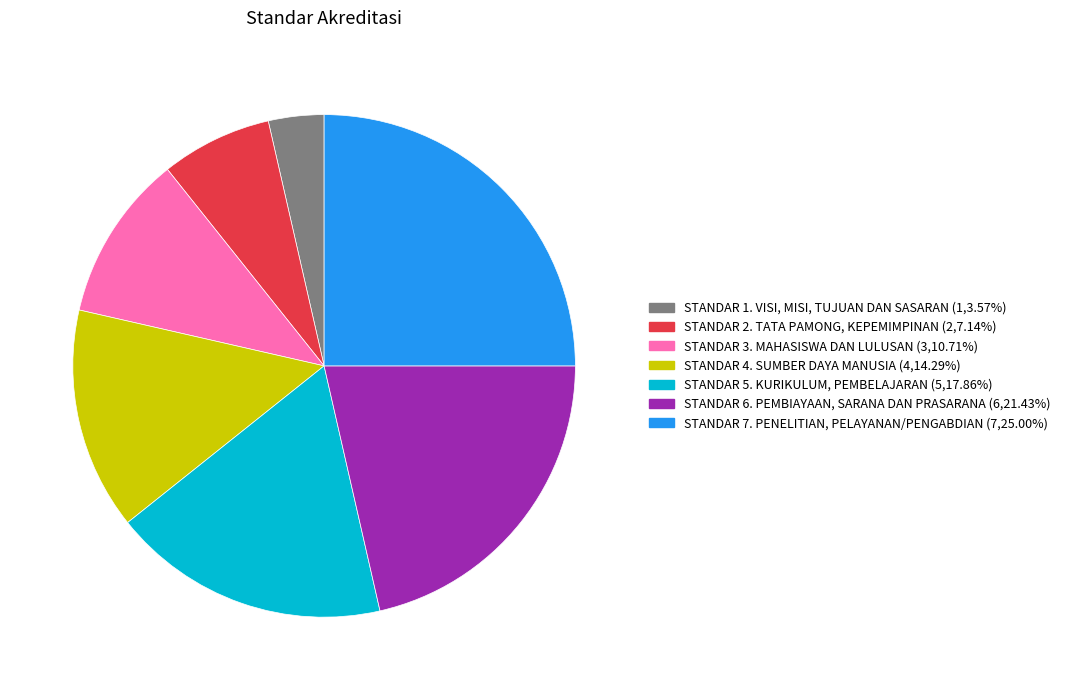

Do STANDAR 4. SUMBER DAYA MANUSIA and STANDAR 3. MAHASISWA DAN LULUSAN together represent more than half of the pie?

No